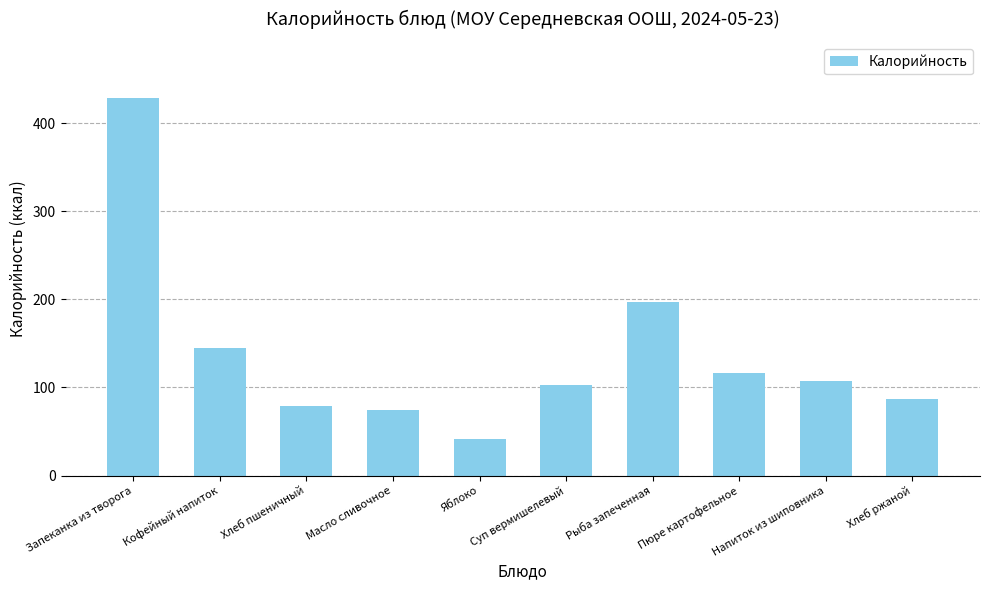

Which category has the highest value across all series?

Запеканка из творога